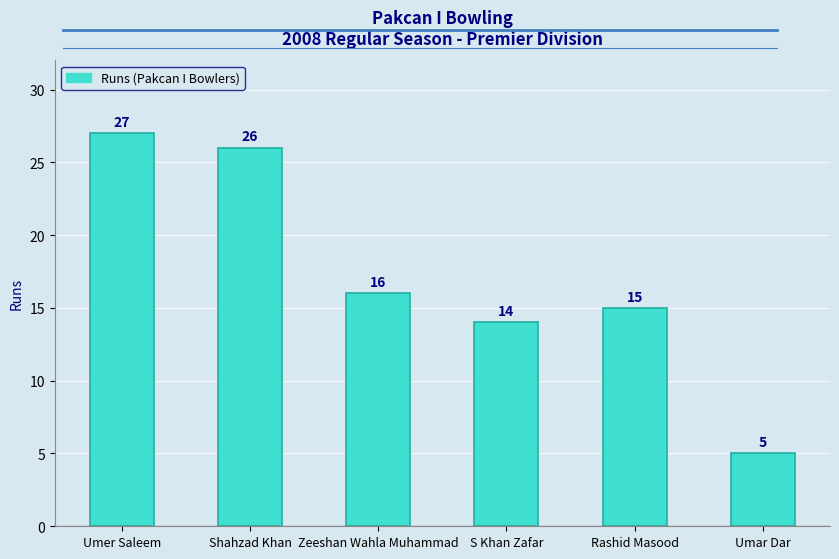

Rank the categories by value from highest to lowest.

Umer Saleem, Shahzad Khan, Zeeshan Wahla Muhammad, Rashid Masood, S Khan Zafar, Umar Dar